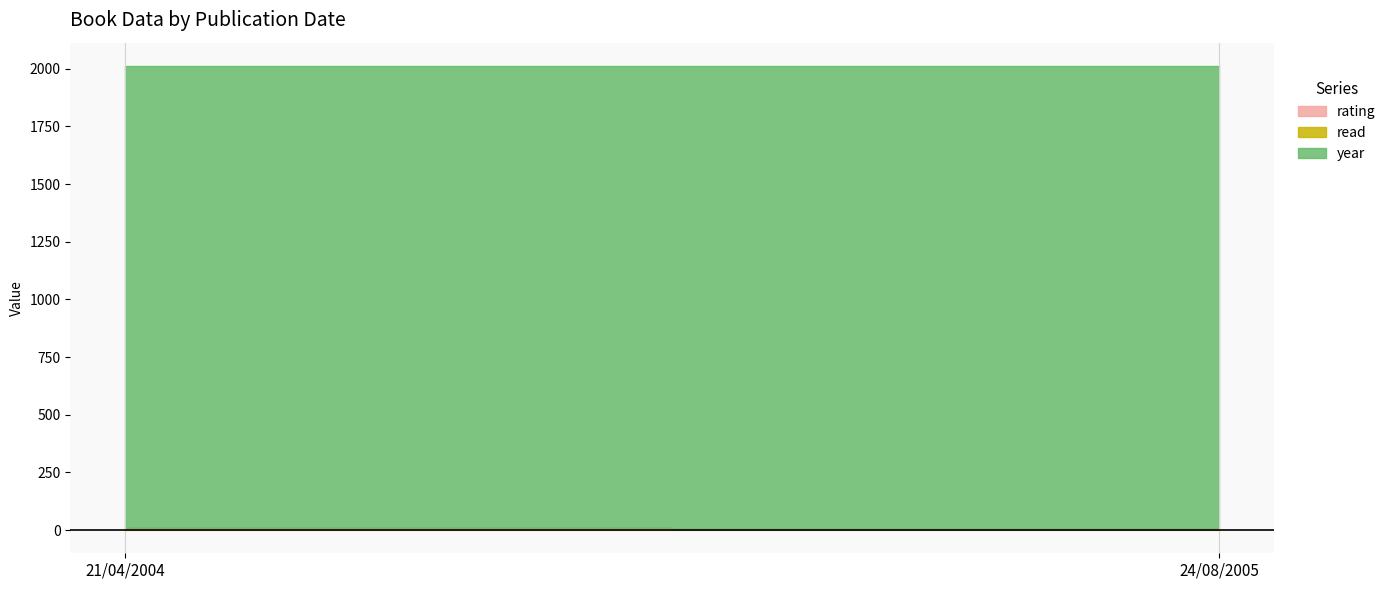

True or false: read has a value of 1 at 24/08/2005.

False